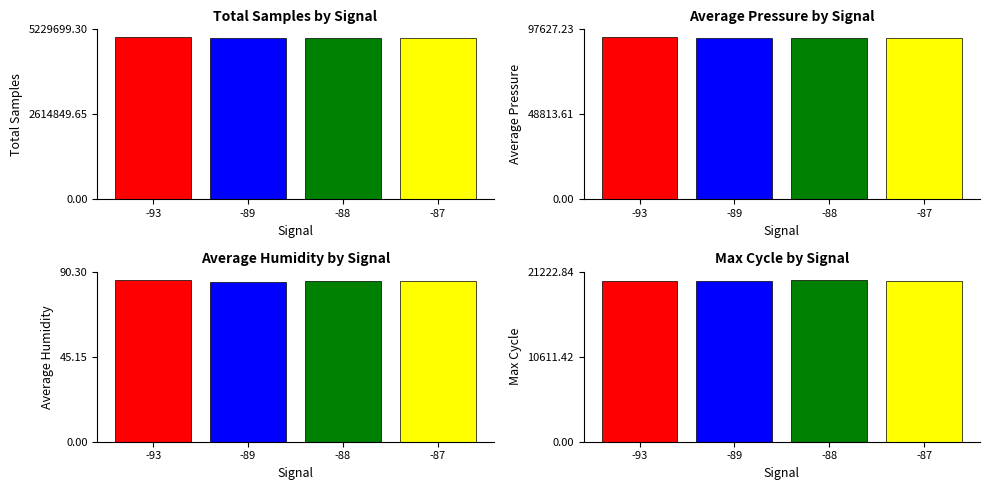

At which label is Average Pressure closest to 92942?

-89